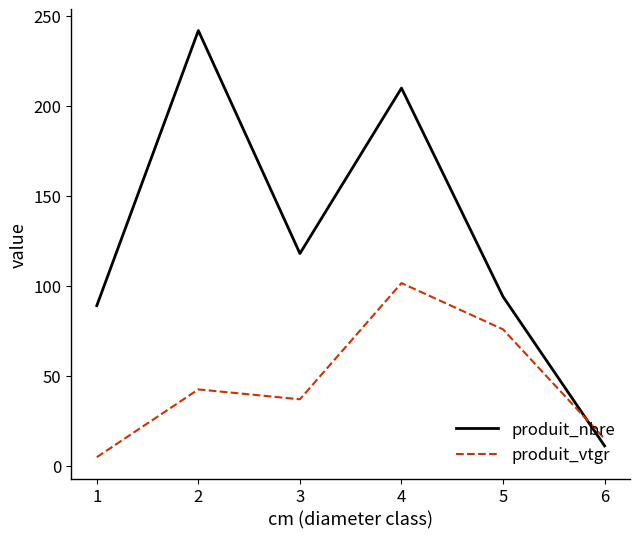

The value of produit_vtgr at 2 is 42.4. True or false?

True